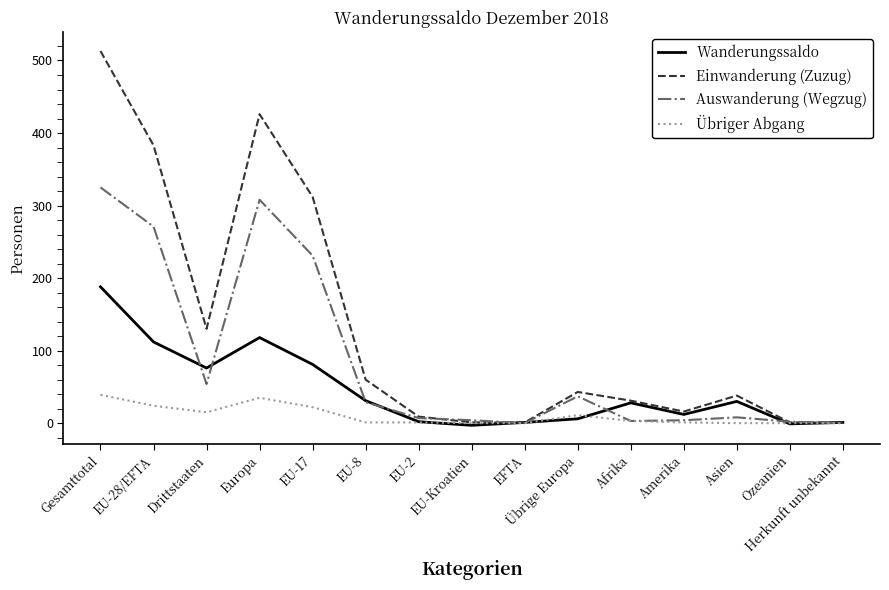

What is the difference between the maximum and minimum values in the Wanderungssaldo series?

191